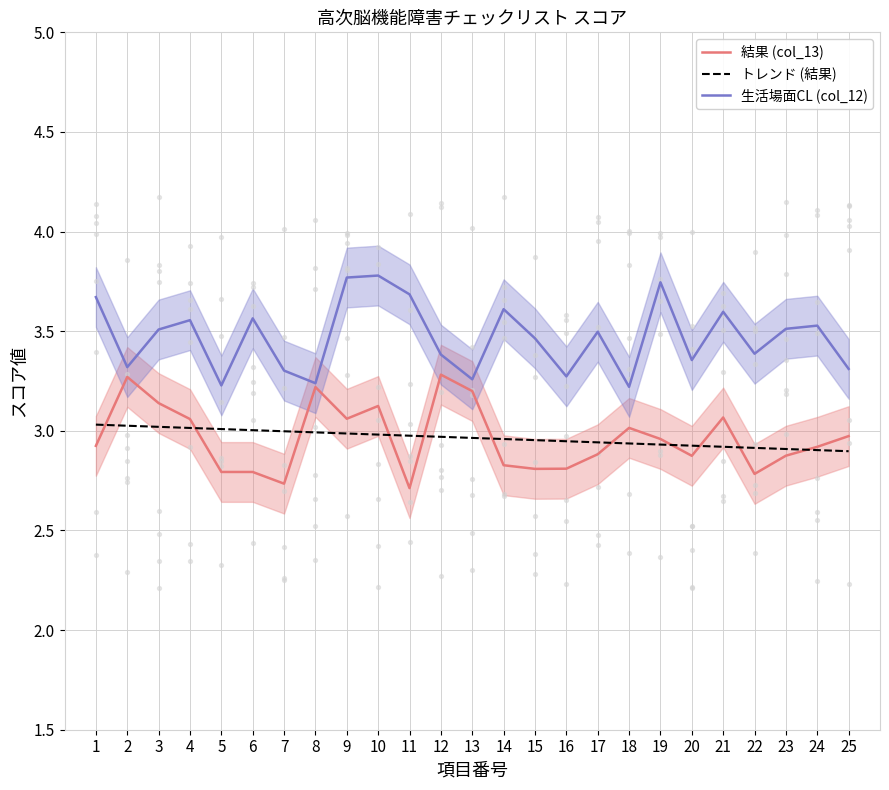

Which series contains the lowest Y value?

結果 (col_13)